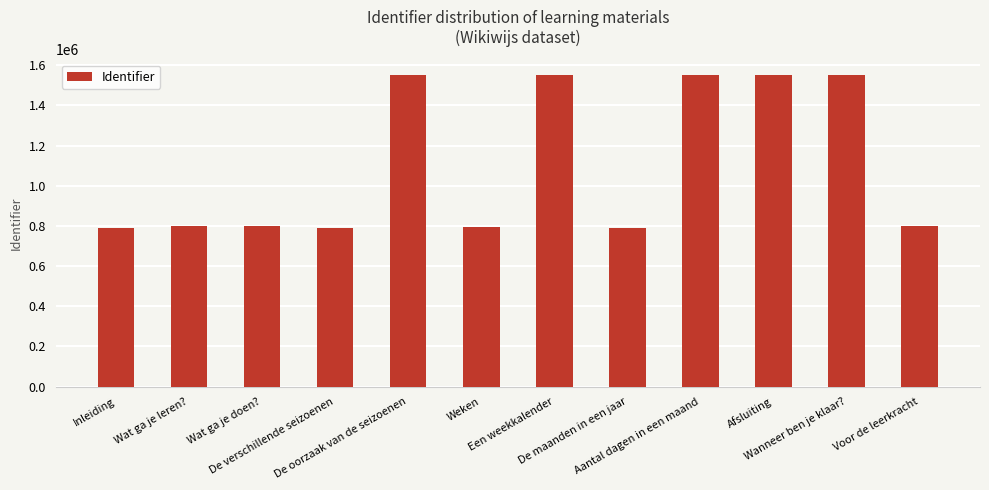

Are the bars grouped side by side (vs. stacked)?

No